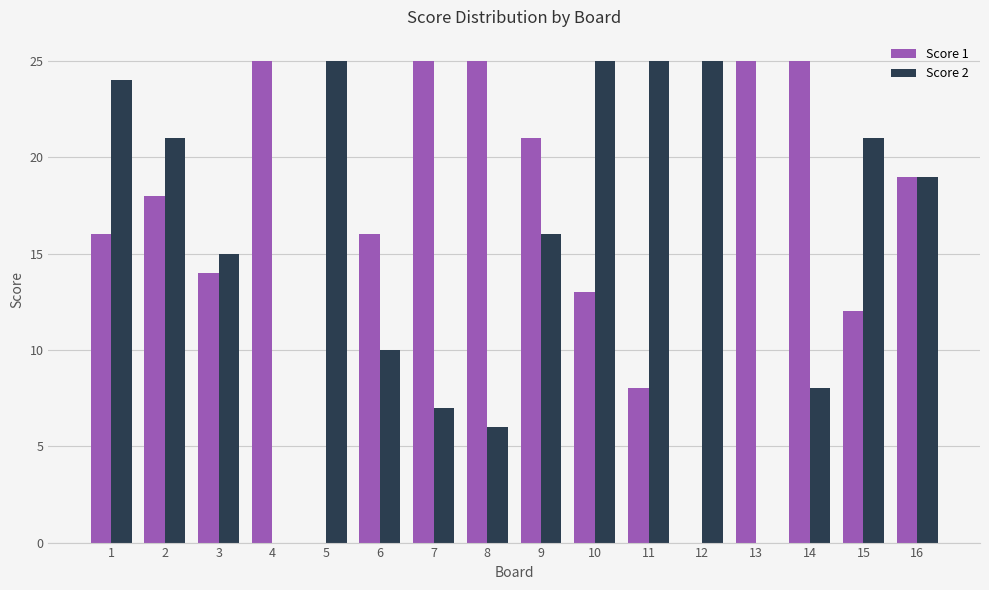

What is the maximum value shown in the chart?

25